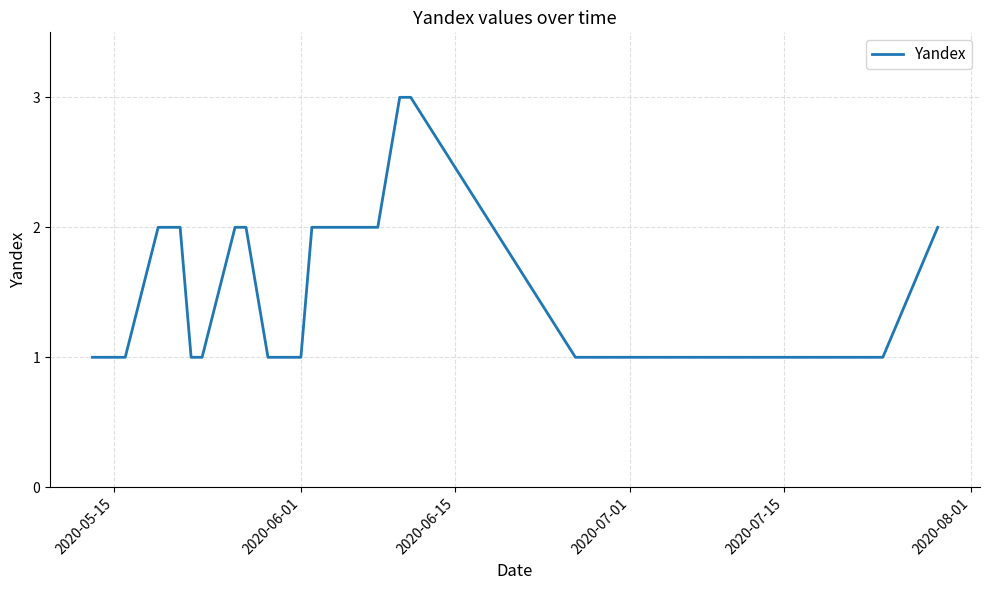

What is the difference between the maximum and minimum values?

2